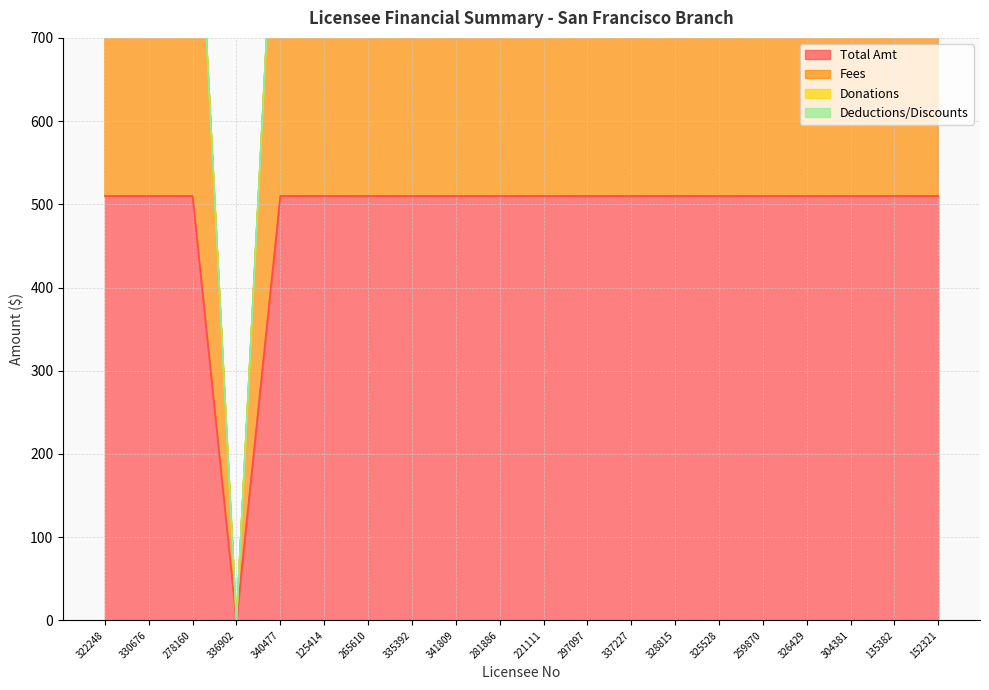

What position from the right is 336902?

17